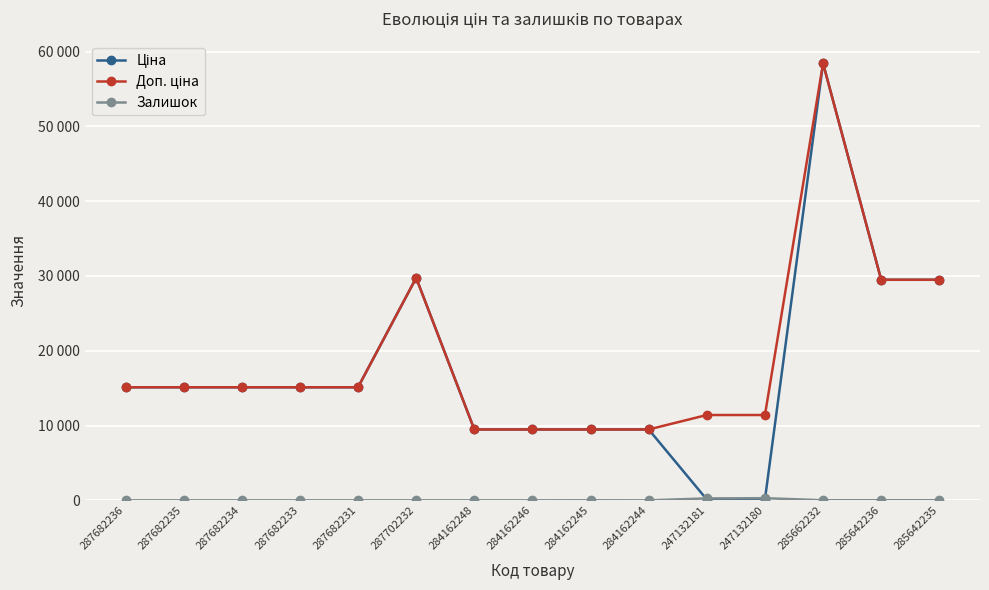

Does the chart have visible grid lines?

Yes